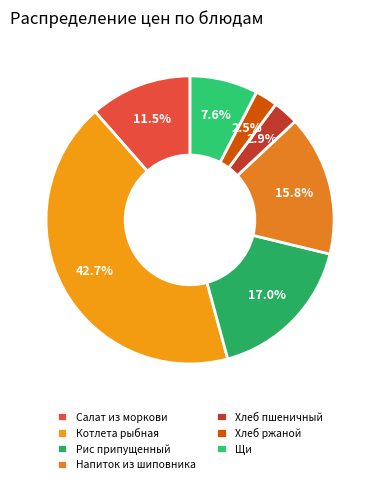

Count the number of slices in the pie.

7